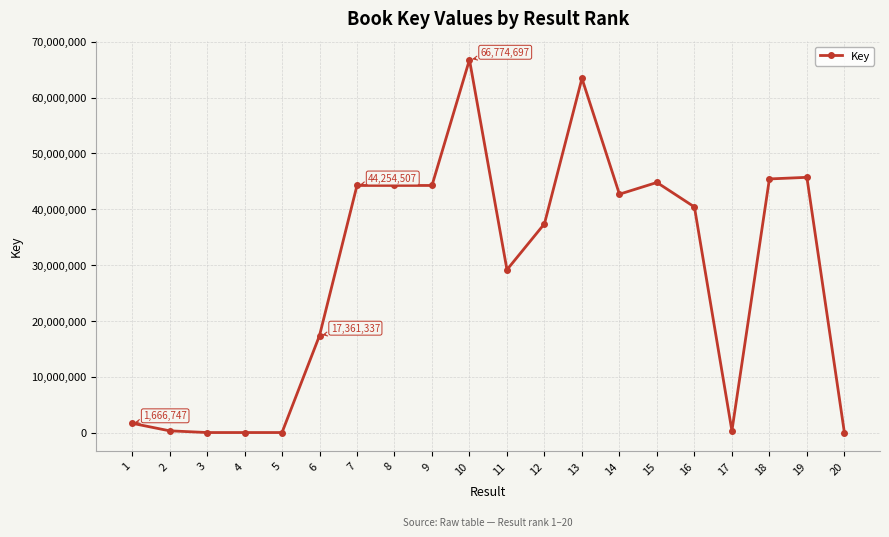

What is the ratio of the value at 14 to the value at 12?

1.1